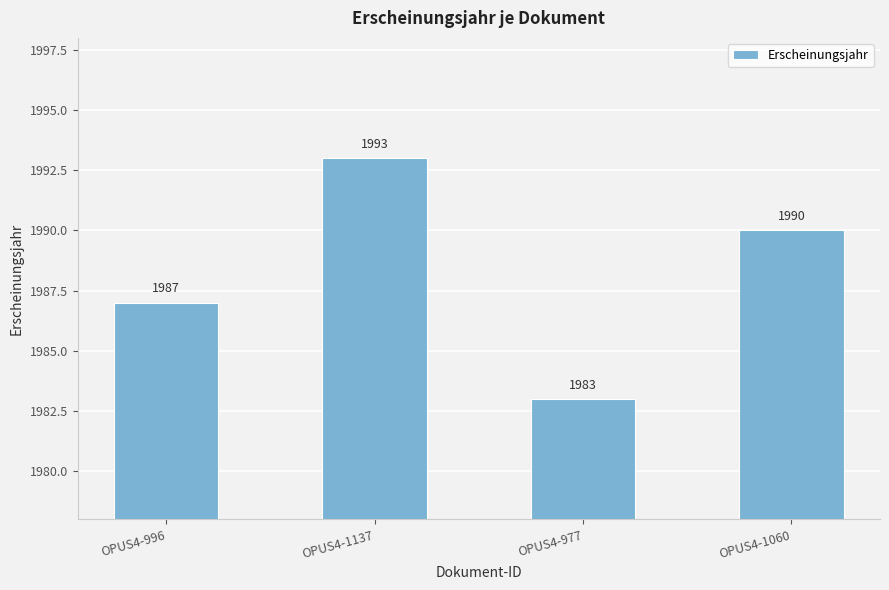

What is the difference between the maximum and minimum values?

10